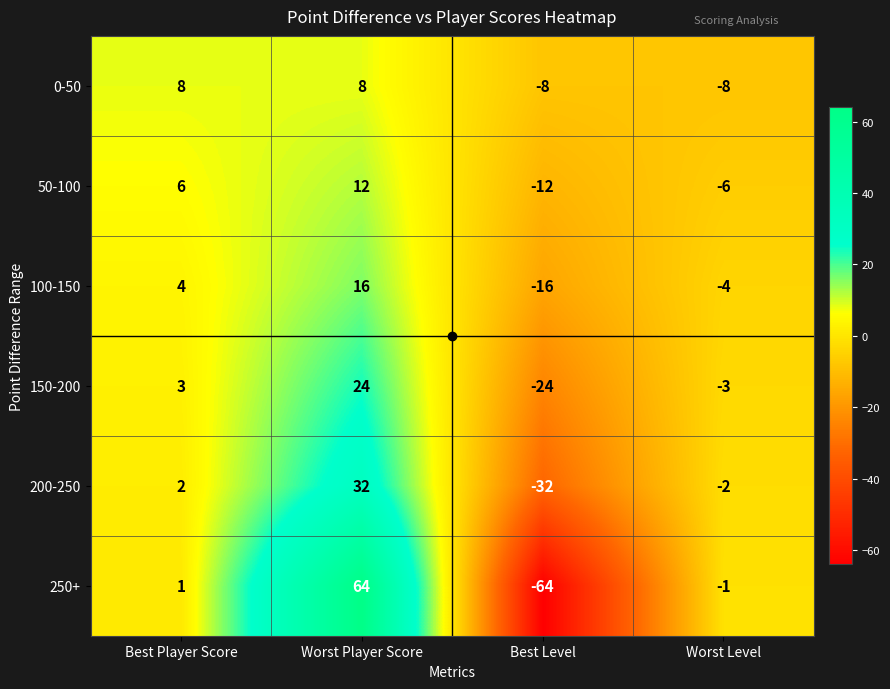

Is it true that 200-250 equals -3 at Worst Level?

False